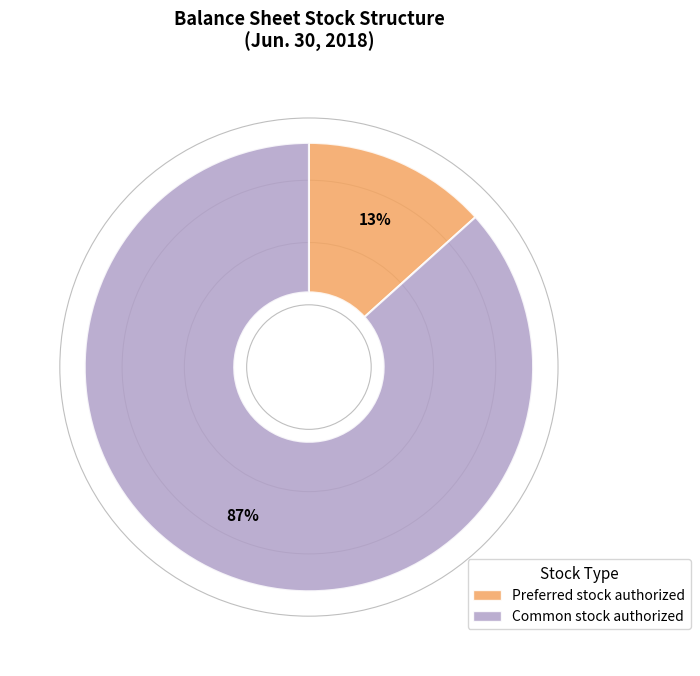

Which slice represents more than half of the pie?

Common stock authorized